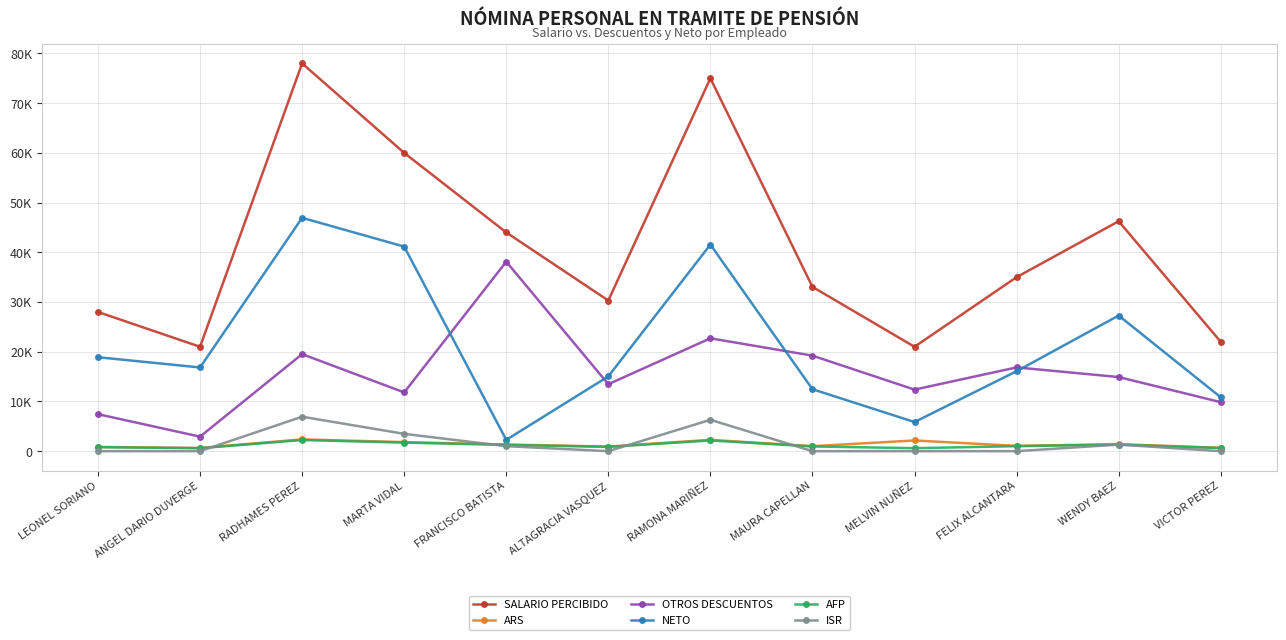

What is the sum of all OTROS DESCUENTOS values?

189214.0